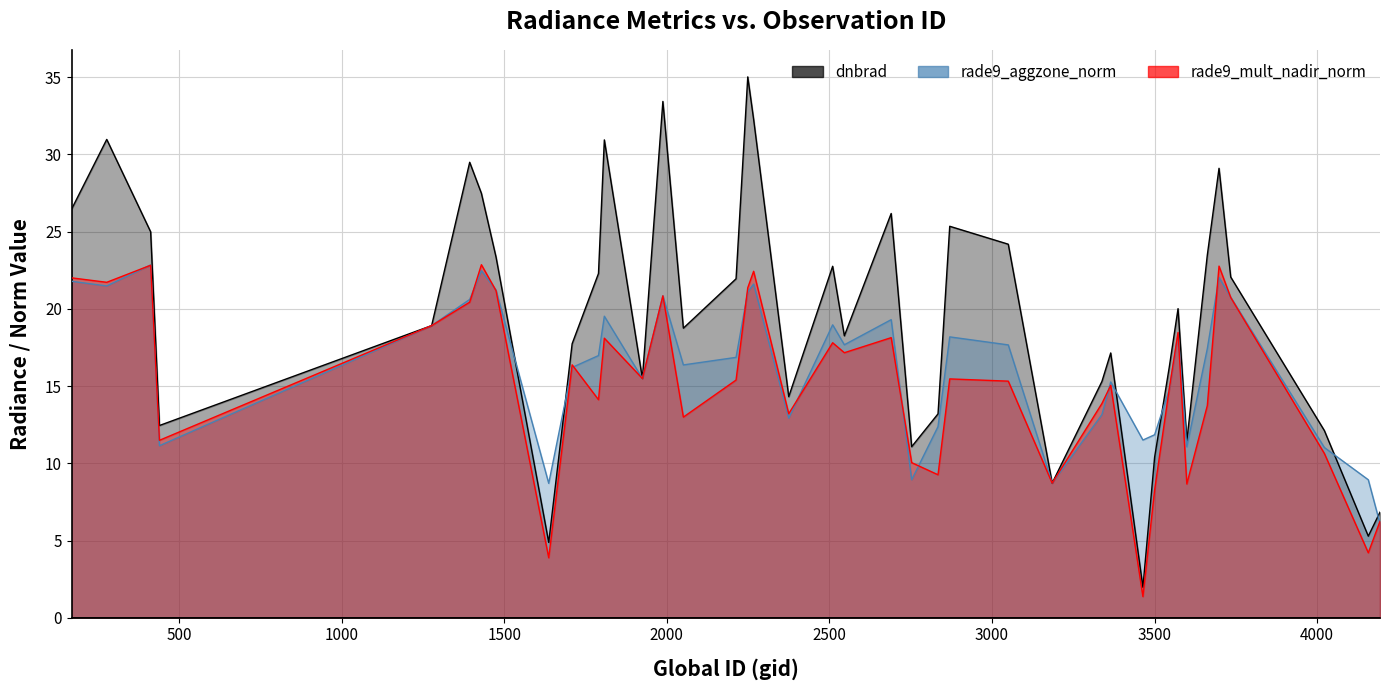

Where is rade9_mult_nadir_norm nearest to the value 12?

440